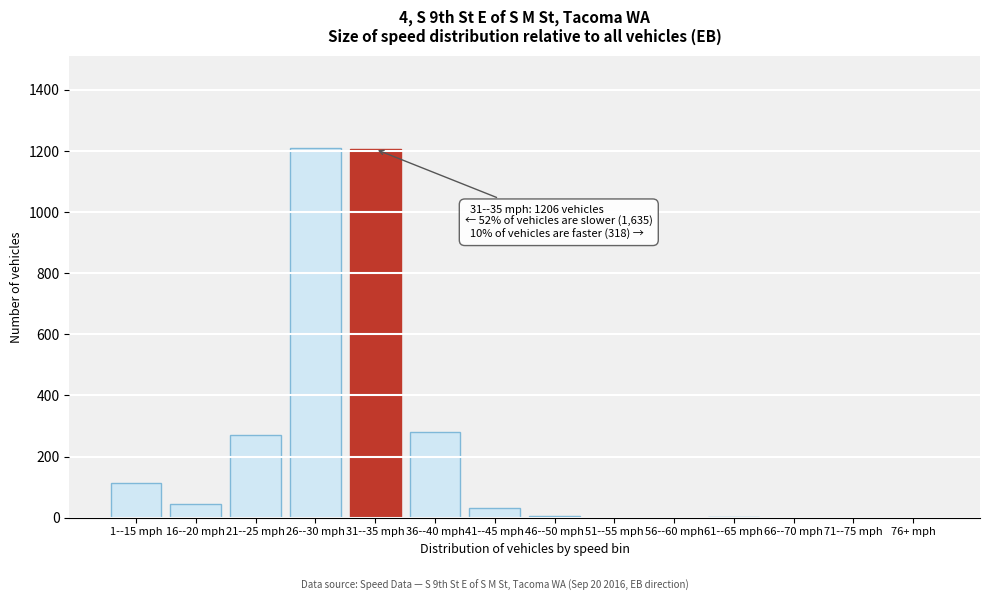

What is the change in value from 26--30 mph to 36--40 mph?

-930